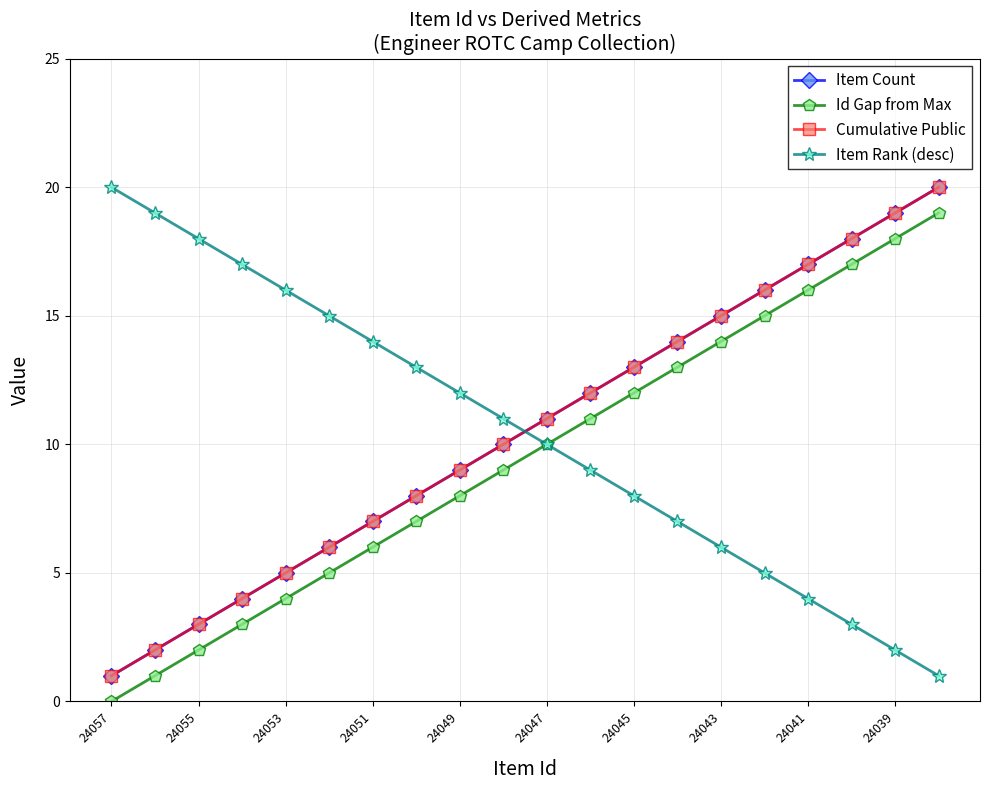

True or false: Item Count and Cumulative Public cross at least once.

False